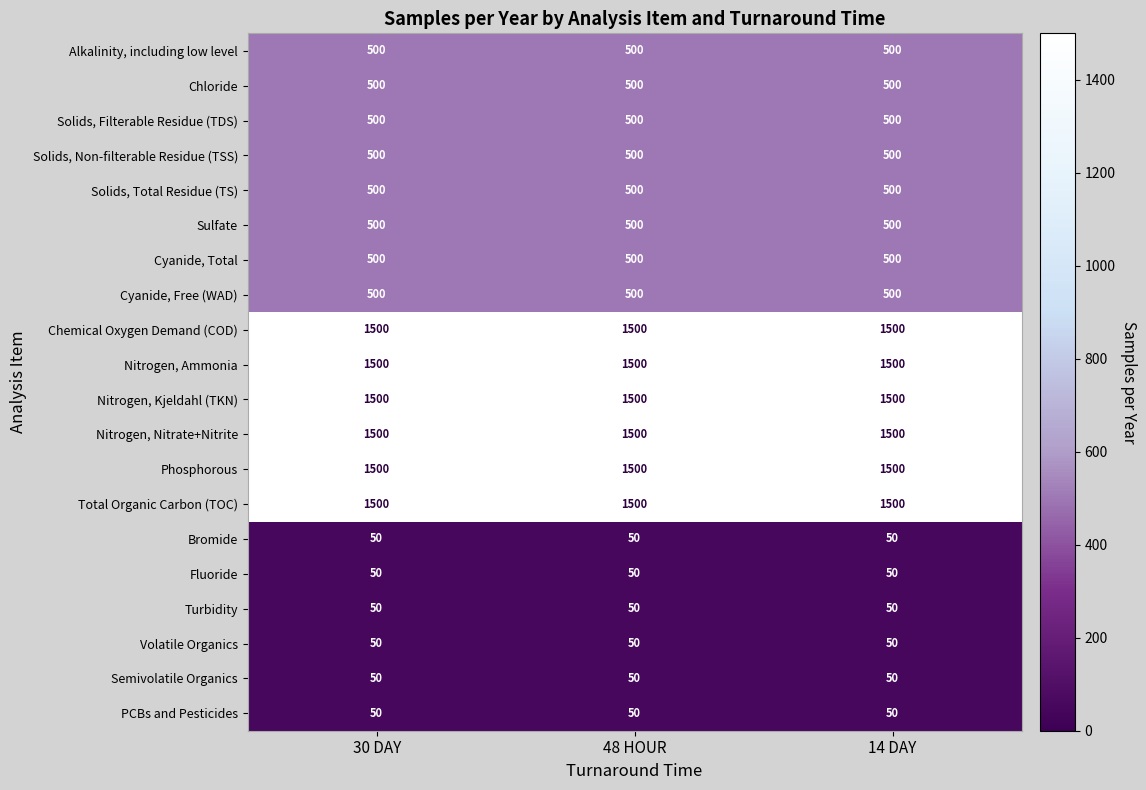

What is the spread (max minus min) of values at 48 HOUR?

1450